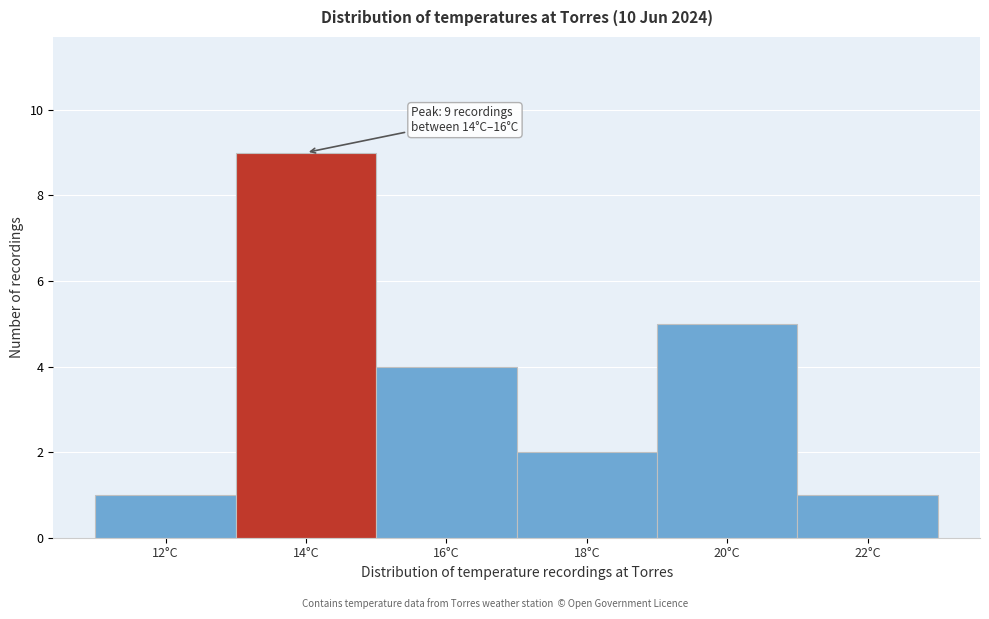

Reading left to right, what are all the values shown in this chart?

12°C=1	14°C=9	16°C=4	18°C=2	20°C=5	22°C=1